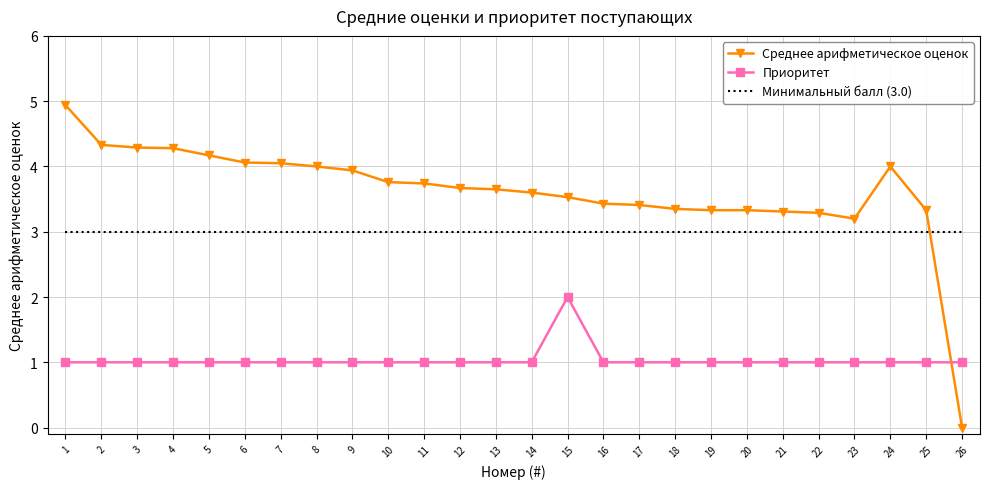

The Приоритет series shows 0.5 at 24. True or false?

False